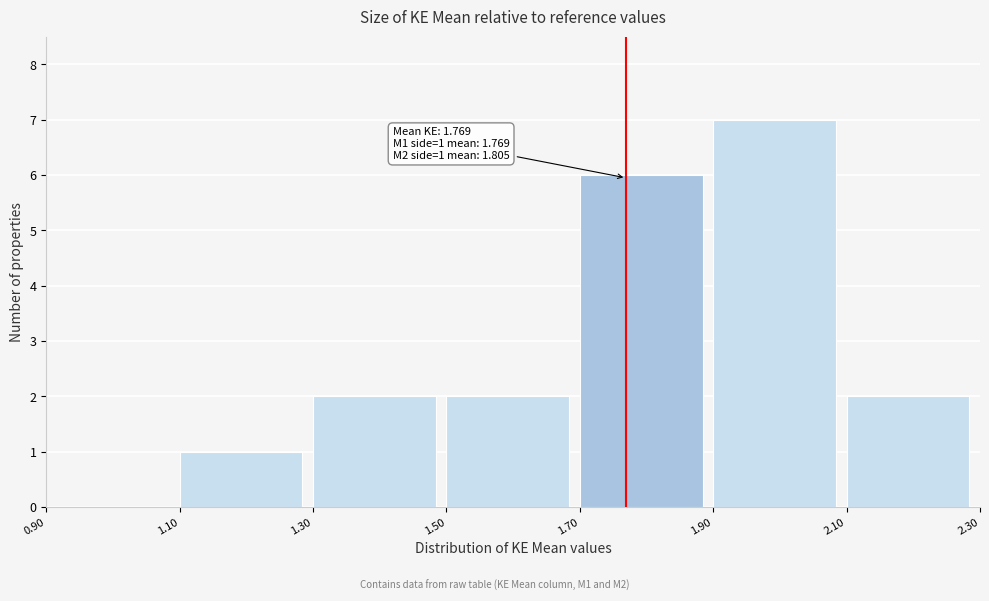

Over which range of the x-axis is the bar tallest?

1.90 to 2.10